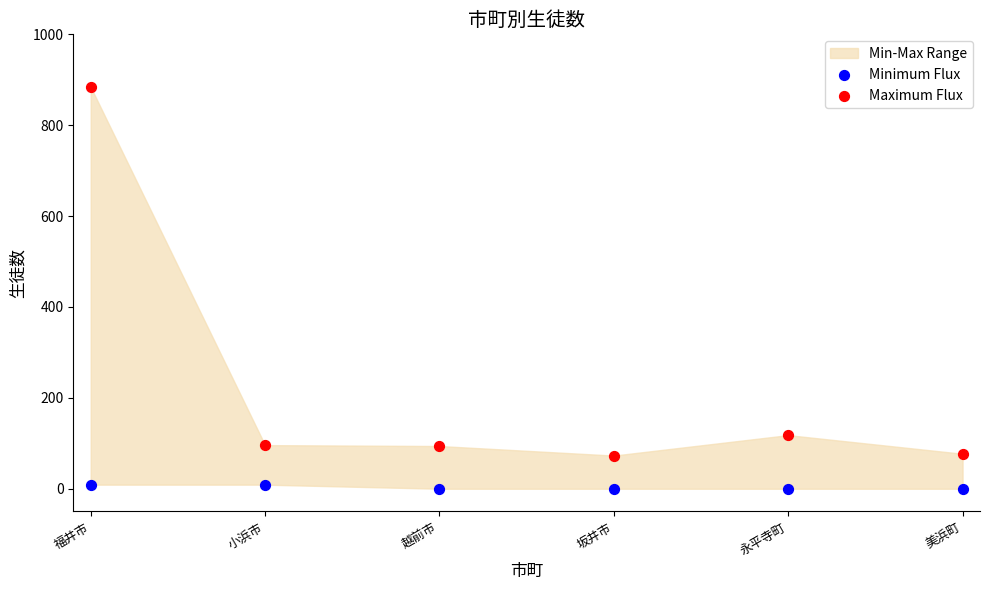

Across all data points, what is the range of Y values (max minus min)?

884